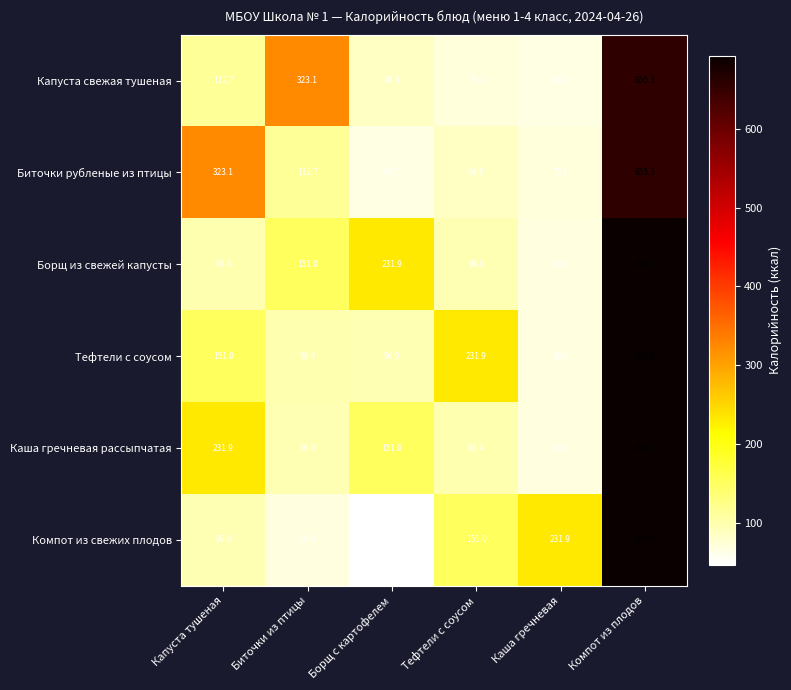

What is the lowest value of the Биточки рубленые из птицы series?

64.7